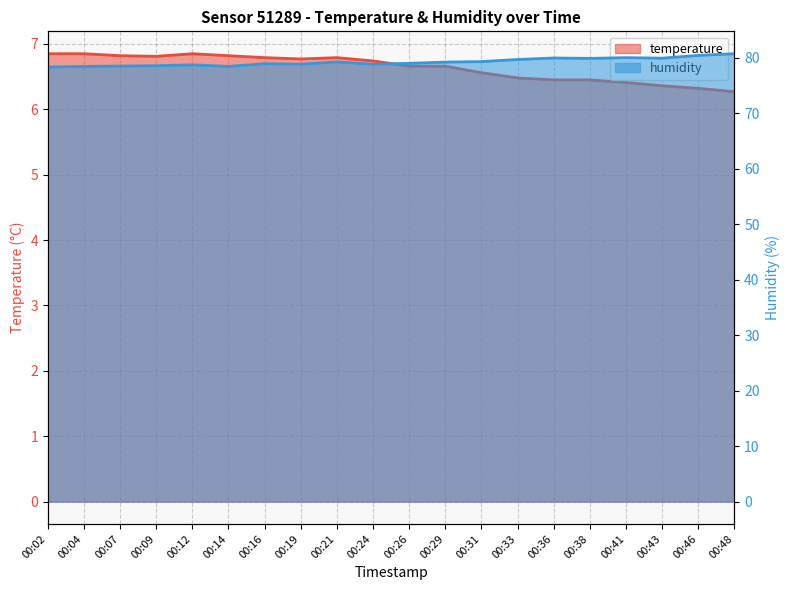

What is the sum of the temperature values at 00:36 and 00:48?

12.7